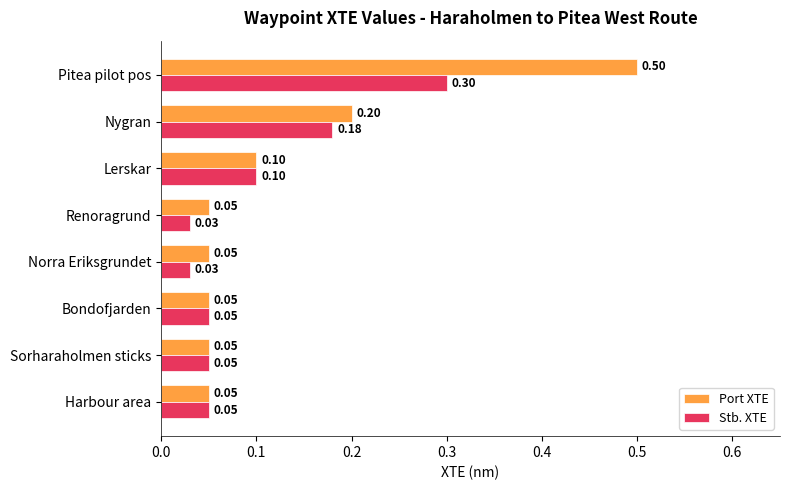

At which label does Stb. XTE reach its peak?

Pitea pilot pos